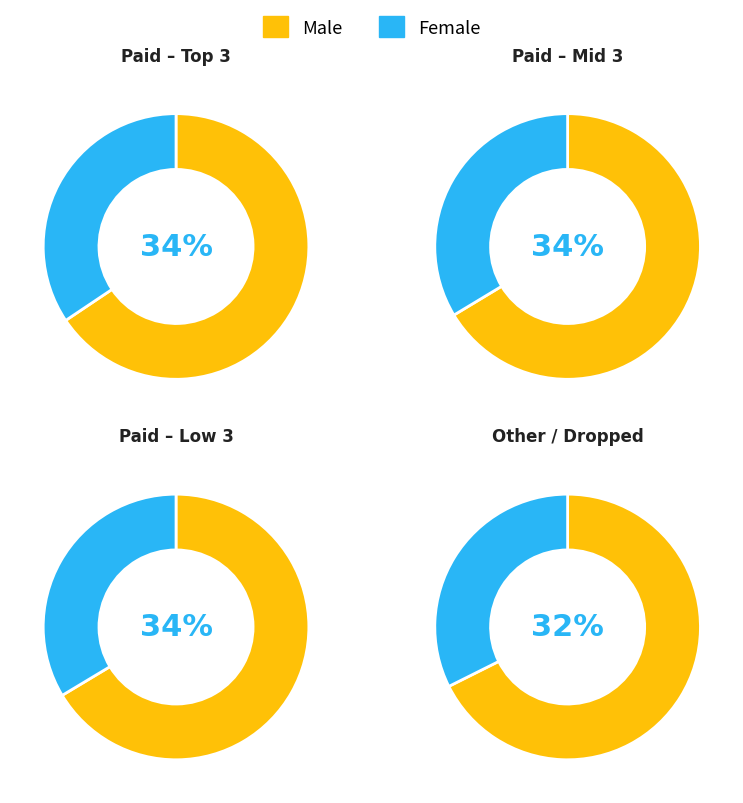

To the nearest percent, what is the difference between the largest and smallest slice percentages?

2%